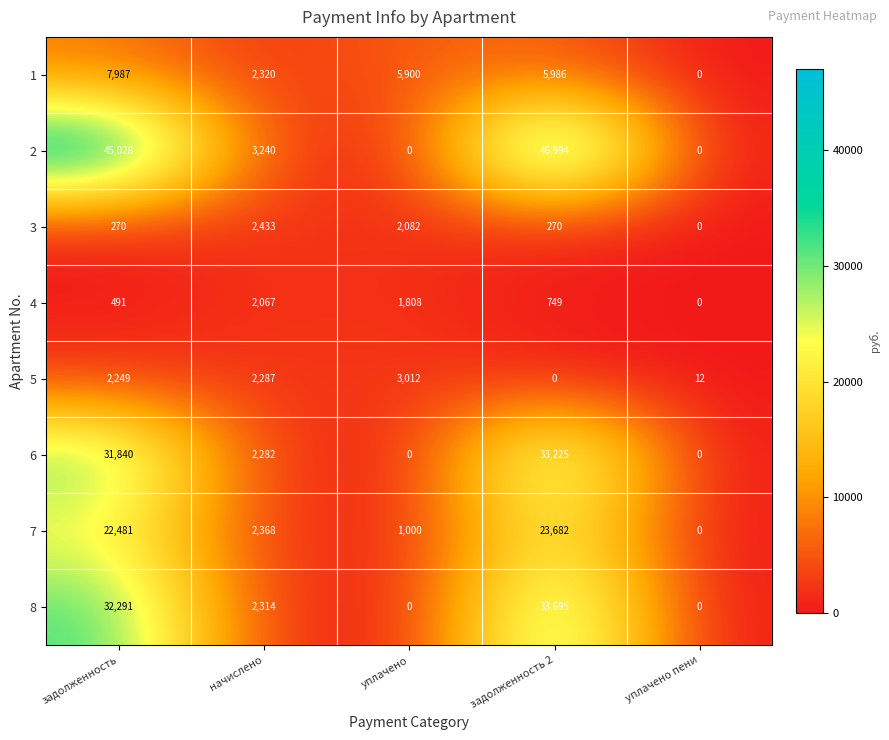

Is the value of 2 at задолженность greater than the value of 8 at уплачено пени?

Yes